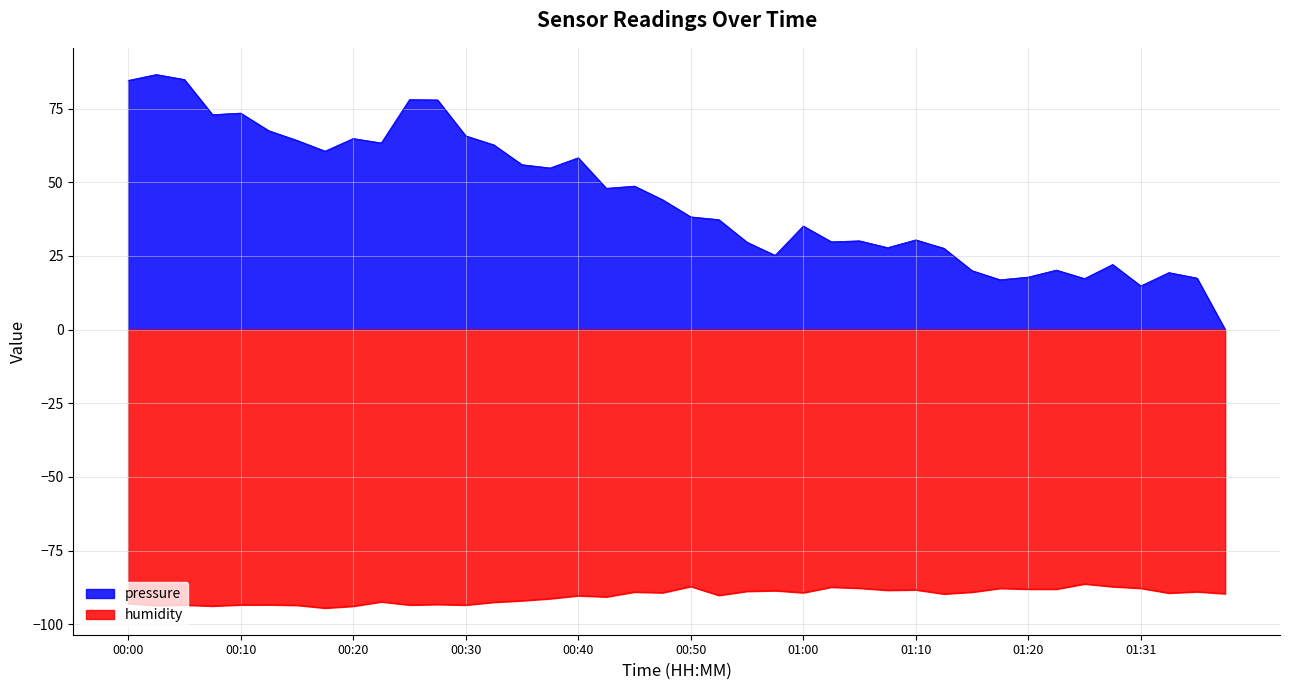

Does the chart display data point markers on the line(s)?

No